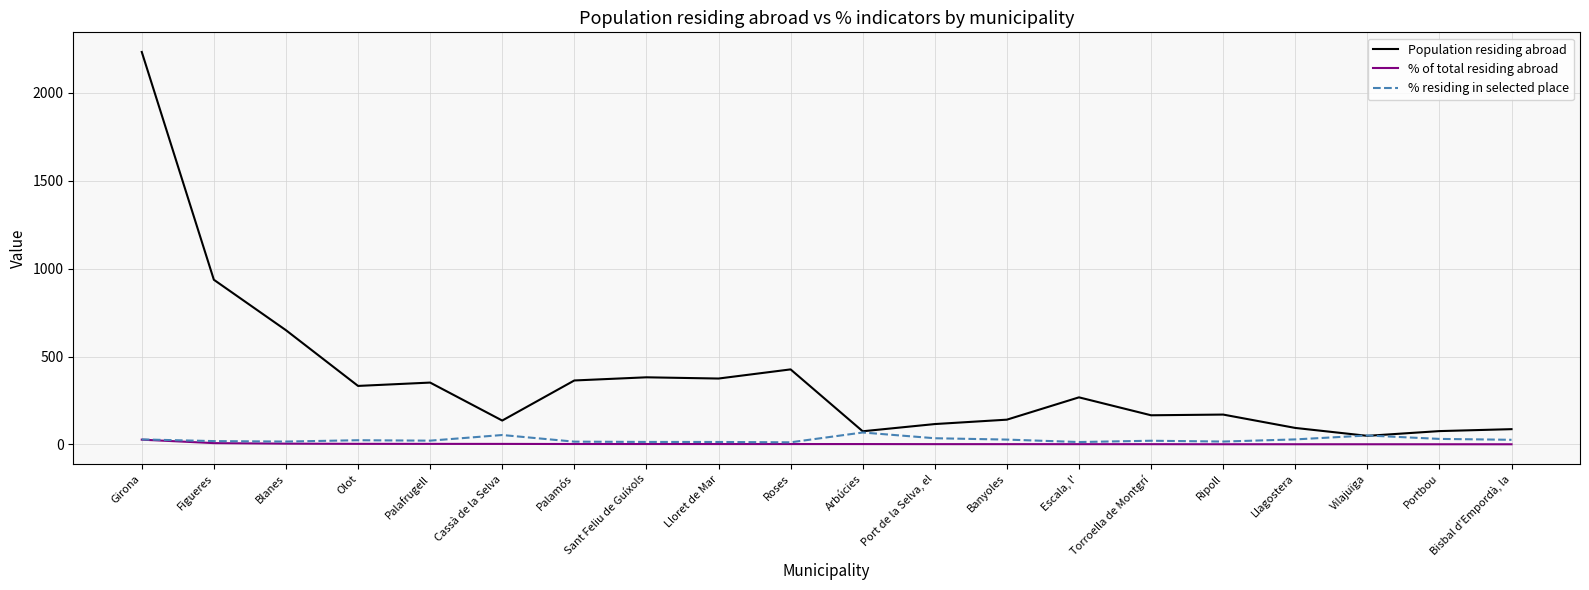

What are all the series names shown in the legend?

Population residing abroad, % of total residing abroad, % residing in selected place